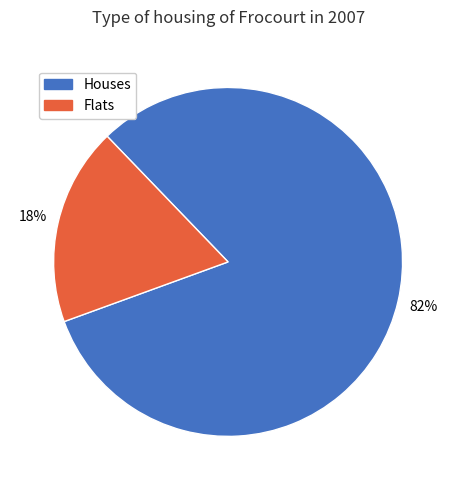

To the nearest percent, what is the average slice percentage?

50%